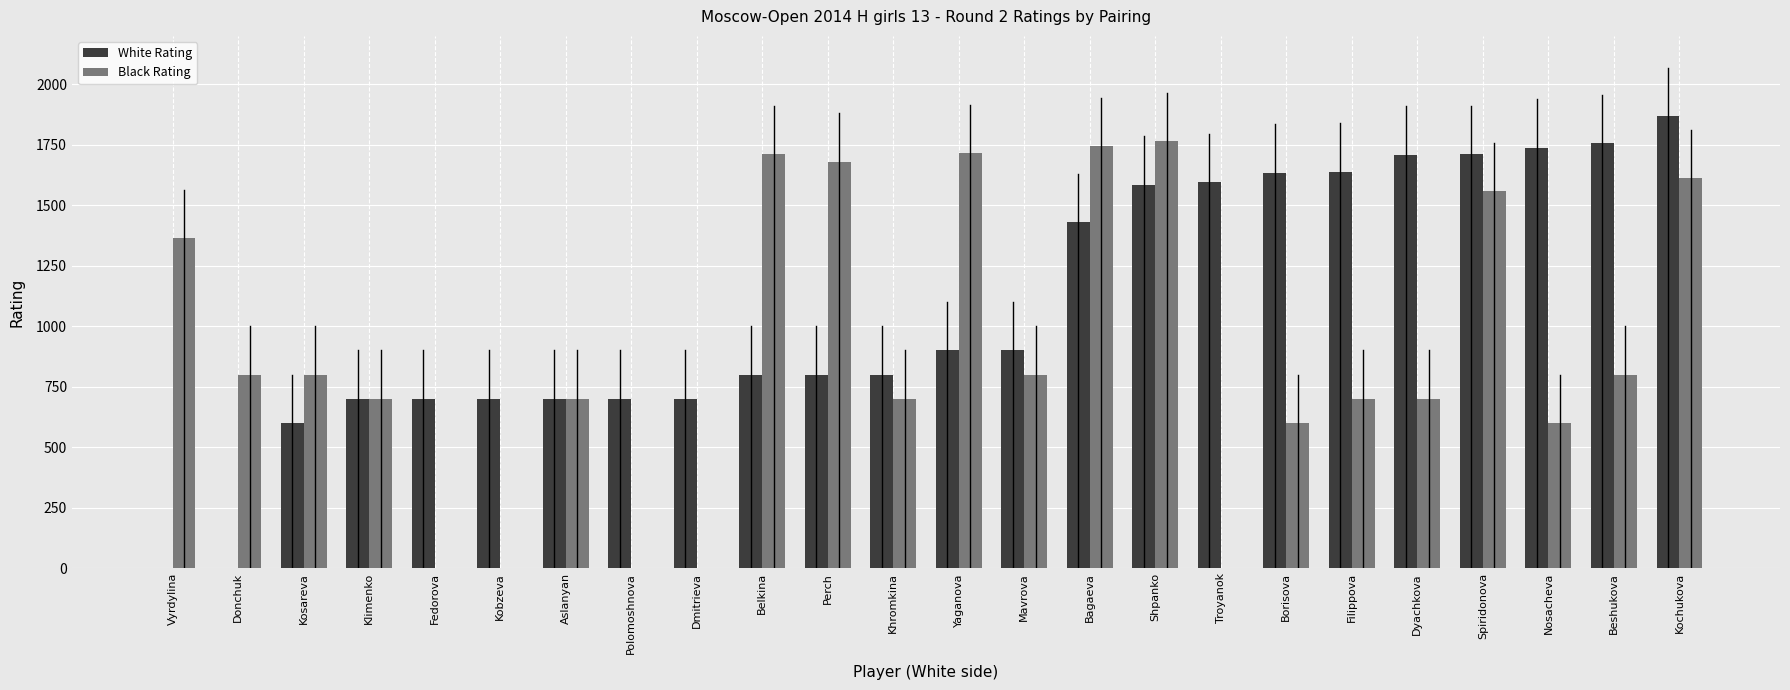

What is the total value across all series at Troyanok?

1596